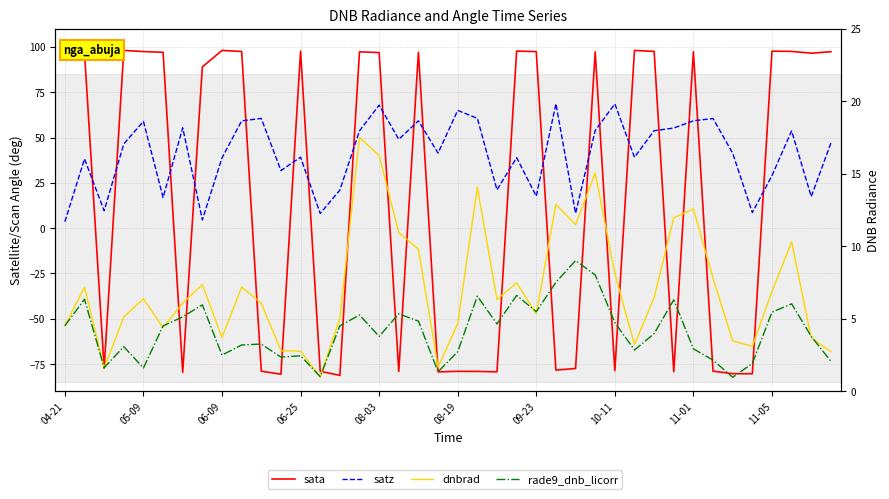

What is the value of the sata point at the 7th from the left?

-79.5